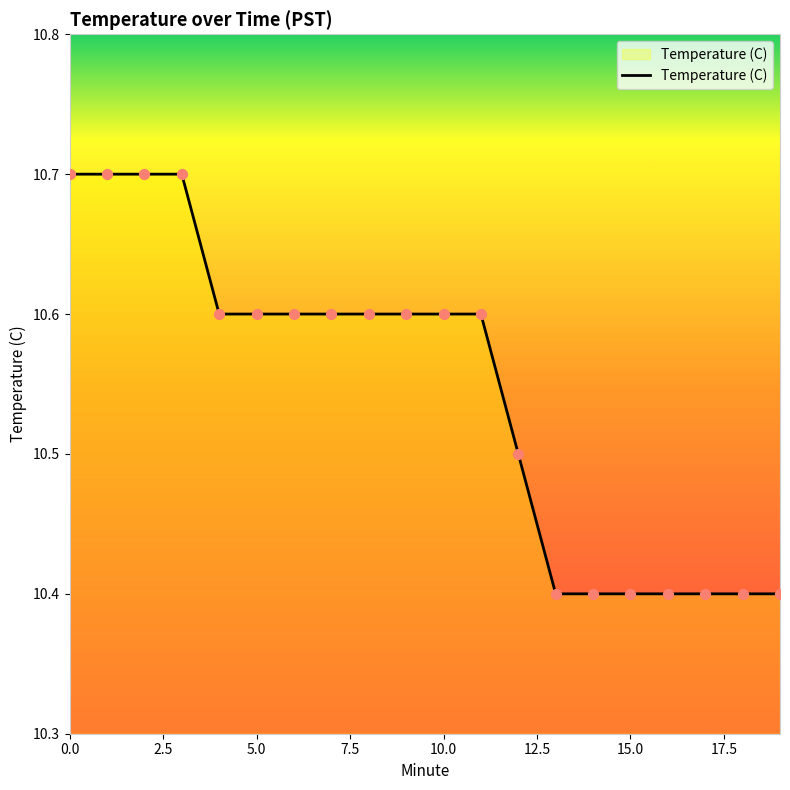

What is the greatest value displayed?

10.7